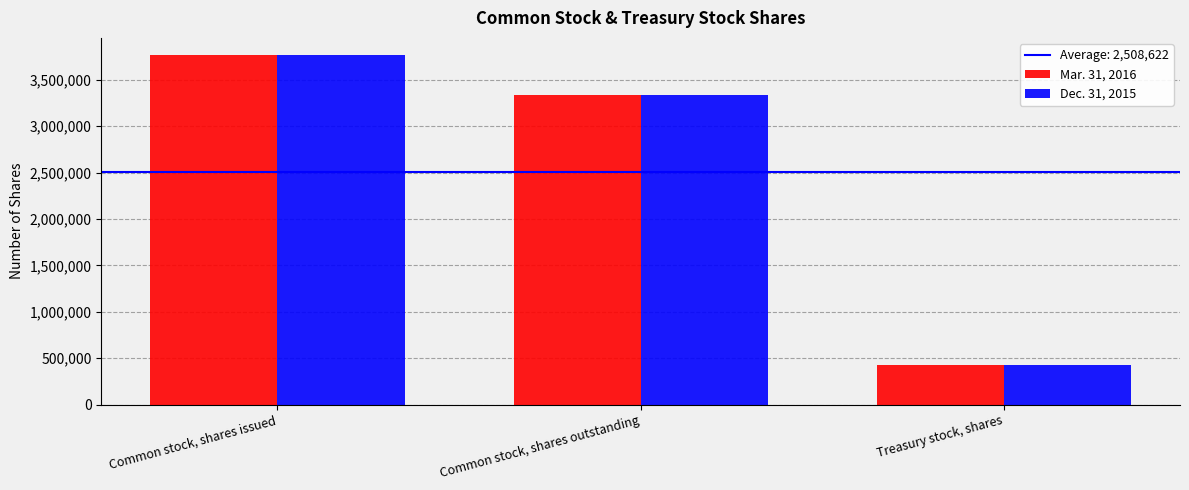

What is the approximate value of Mar. 31, 2016 at Treasury stock, shares?

424330